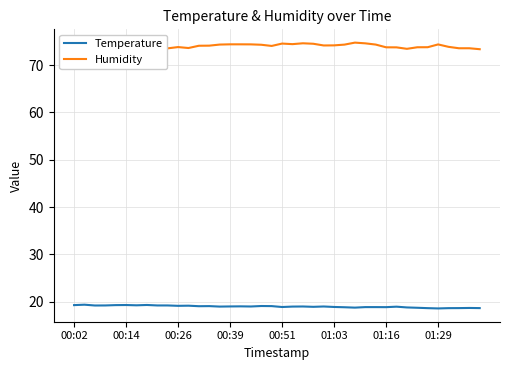

The Temperature series shows 6.5 at 01:29. True or false?

False